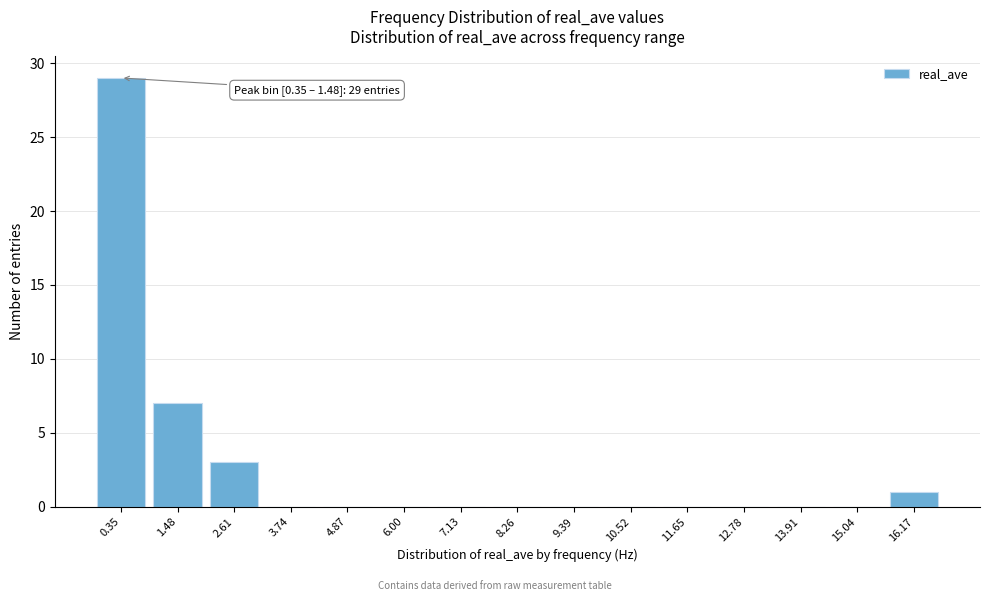

Reading left to right, transcribe all the data shown in this chart.

0.35=29	1.48=7	2.61=3	3.74=0	4.87=0	6.00=0	7.13=0	8.26=0	9.39=0	10.52=0	11.65=0	12.78=0	13.91=0	15.04=0	16.17=1